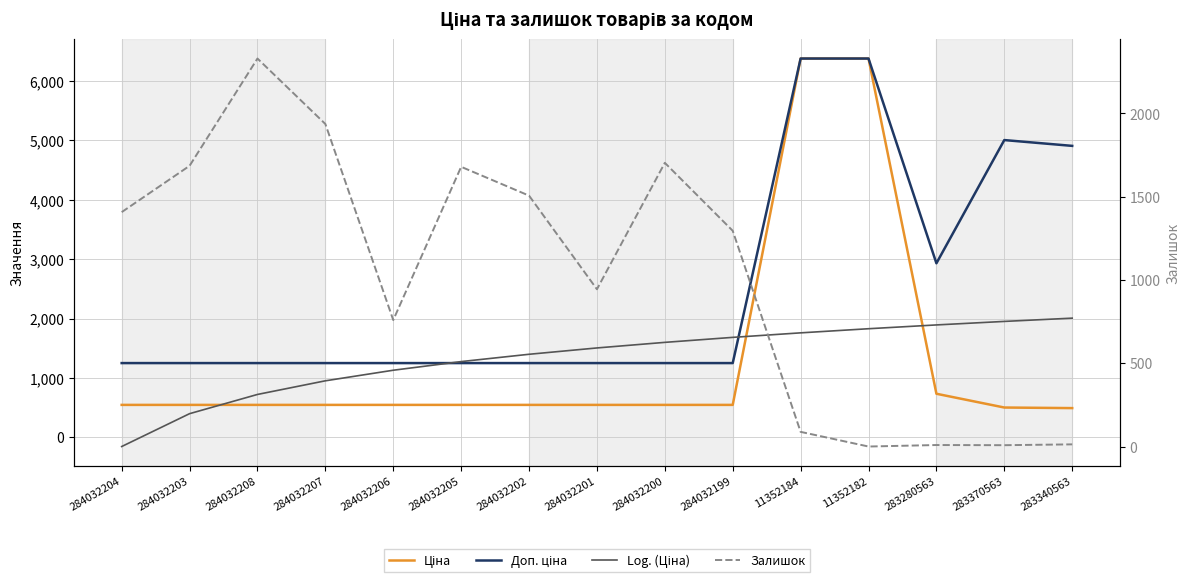

Reading right to left, extract all data points from this chart.

Ціна: 283340563=490.8	283370563=500.5	283280563=732.5	11352182=6378.9	11352184=6378.9	284032199=545.0	284032200=545.0	284032201=545.0	284032202=545.0	284032205=545.0	284032206=545.0	284032207=545.0	284032208=545.0	284032203=545.0	284032204=545.0
Доп. ціна: 283340563=4907.7	283370563=5005.4	283280563=2930.0	11352182=6378.9	11352184=6378.9	284032199=1249.1	284032200=1249.1	284032201=1249.1	284032202=1249.1	284032205=1249.1	284032206=1249.1	284032207=1249.1	284032208=1249.1	284032203=1249.1	284032204=1249.1
Log. (Ціна): 283340563=2006.0	283370563=1950.9	283280563=1891.7	11352182=1827.8	11352184=1758.3	284032199=1682.2	284032200=1598.1	284032201=1504.0	284032202=1397.4	284032205=1274.3	284032206=1128.7	284032207=950.5	284032208=720.8	284032203=397.1	284032204=-156.4
Залишок: 283340563=13.0	283370563=8.0	283280563=9.0	11352182=0.0	11352184=88.0	284032199=1295.0	284032200=1703.0	284032201=944.0	284032202=1506.0	284032205=1679.0	284032206=759.0	284032207=1936.0	284032208=2329.0	284032203=1685.0	284032204=1407.0